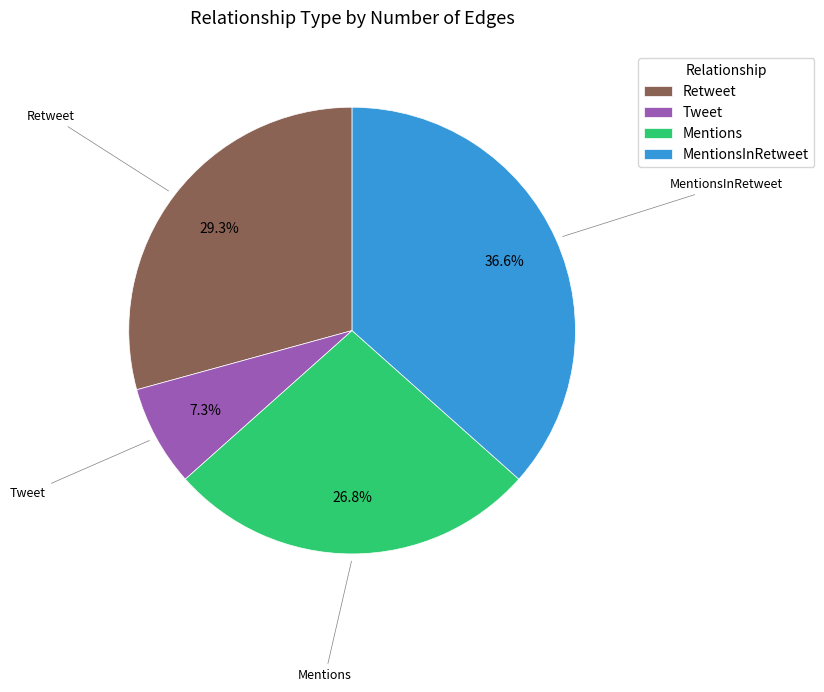

Which category has the smallest portion of the pie?

Tweet